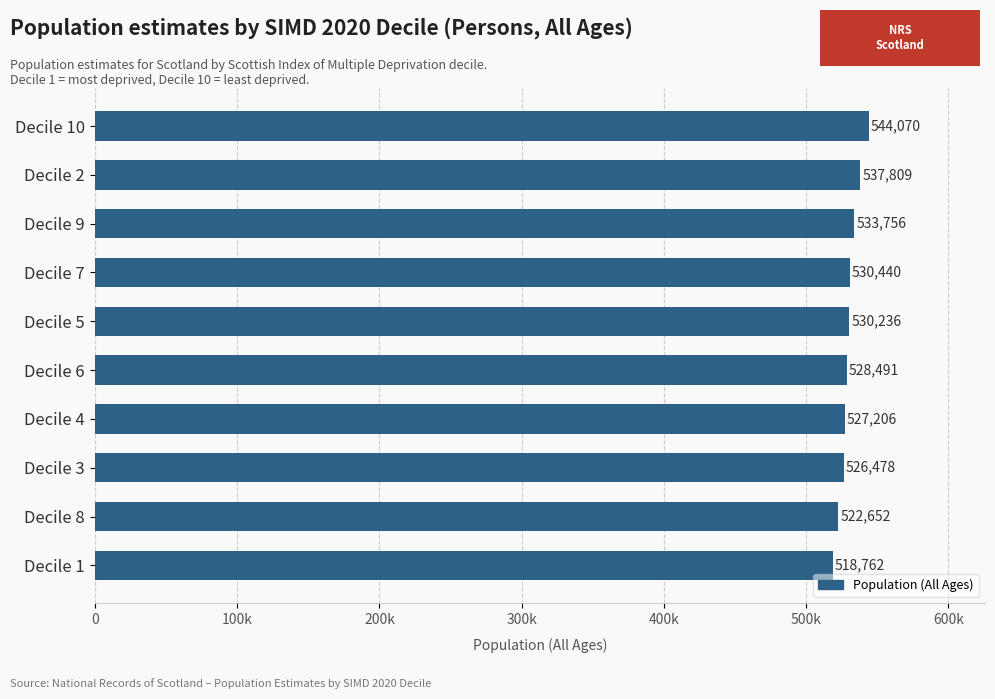

List the labels in order of value, smallest first.

Decile 1, Decile 8, Decile 3, Decile 4, Decile 6, Decile 5, Decile 7, Decile 9, Decile 2, Decile 10